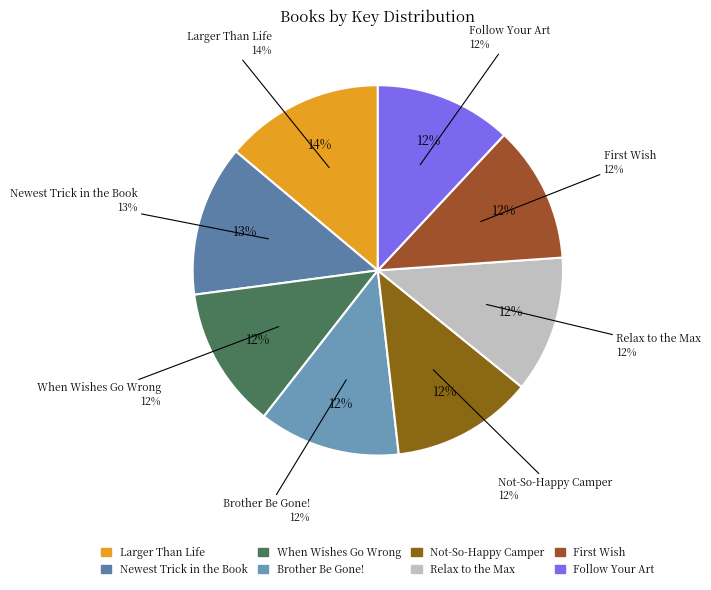

To the nearest percent, what percentage of the pie is Not-So-Happy Camper?

12%